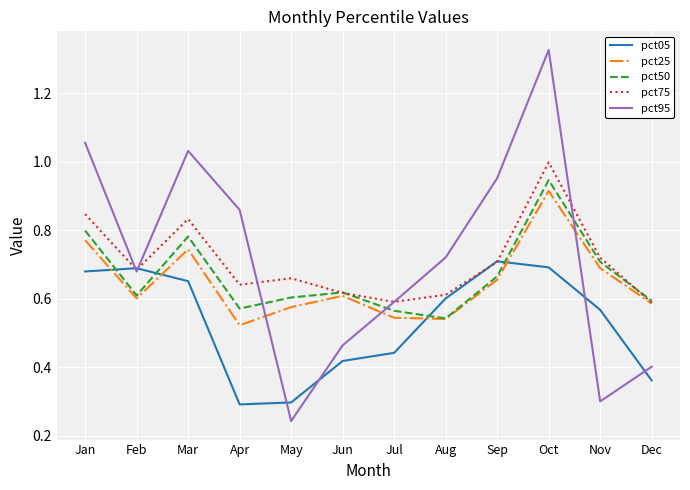

At which label does pct50 reach its peak?

Oct